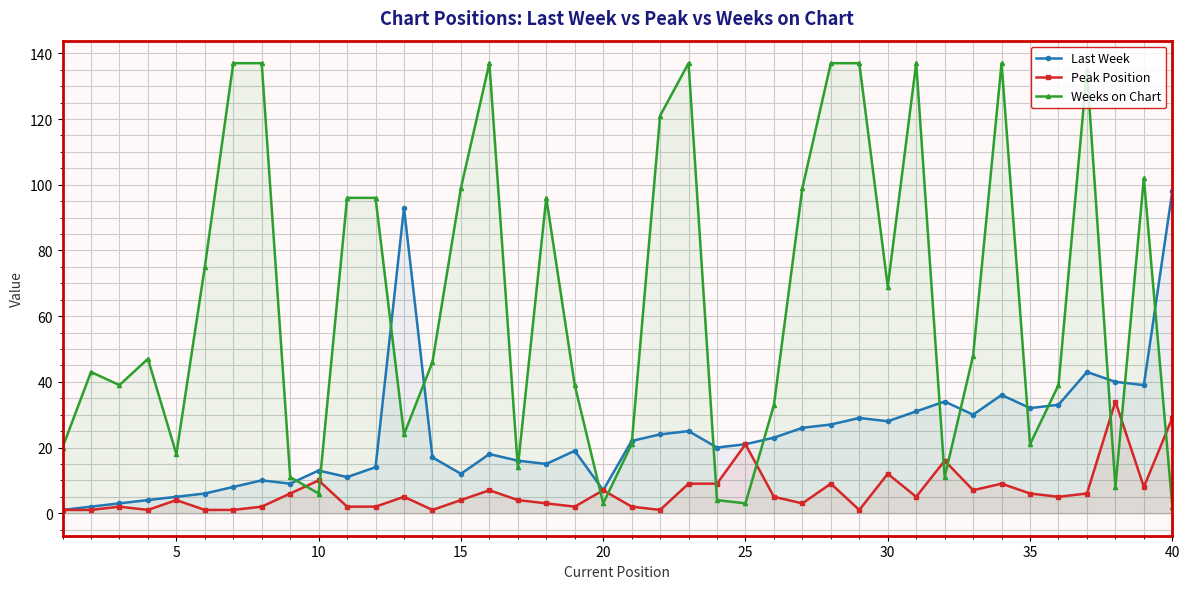

Rank the series by their maximum value, from highest to lowest.

Weeks on Chart, Last Week, Peak Position